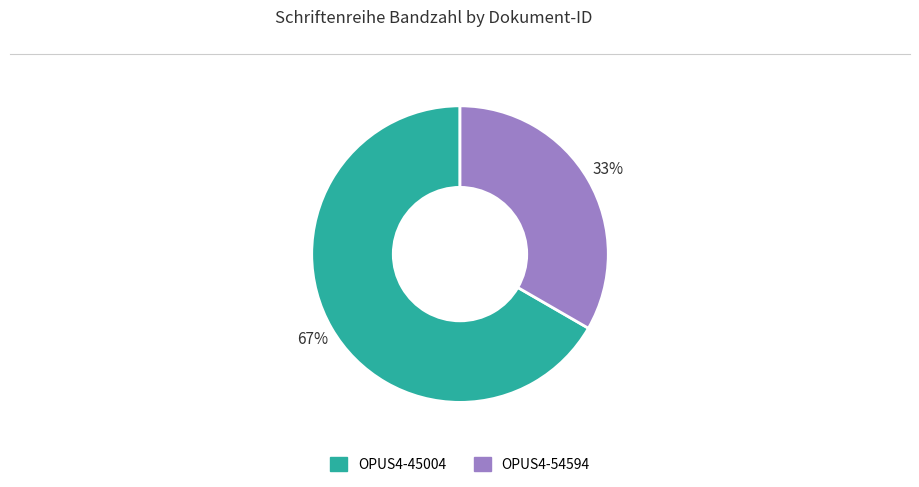

Which category has the smallest portion of the pie?

OPUS4-54594